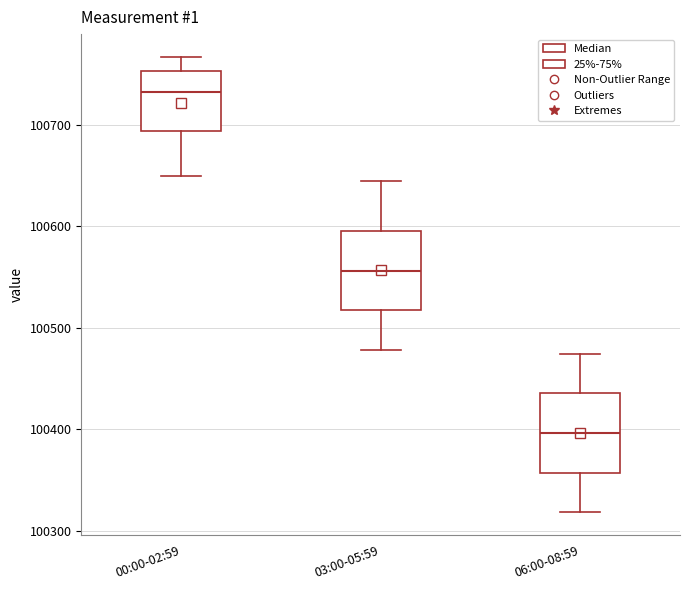

Reading left to right, read every box against the y-axis: the position of its median line, the range the box covers, and the ends of its whiskers. The values are not printed on the chart, so give them approximately, as read against the axis.

00:00-02:59: median 100730, box 100690 to 100750, whiskers 100650 to 100770
03:00-05:59: median 100560, box 100520 to 100600, whiskers 100480 to 100650
06:00-08:59: median 100400, box 100360 to 100440, whiskers 100320 to 100470